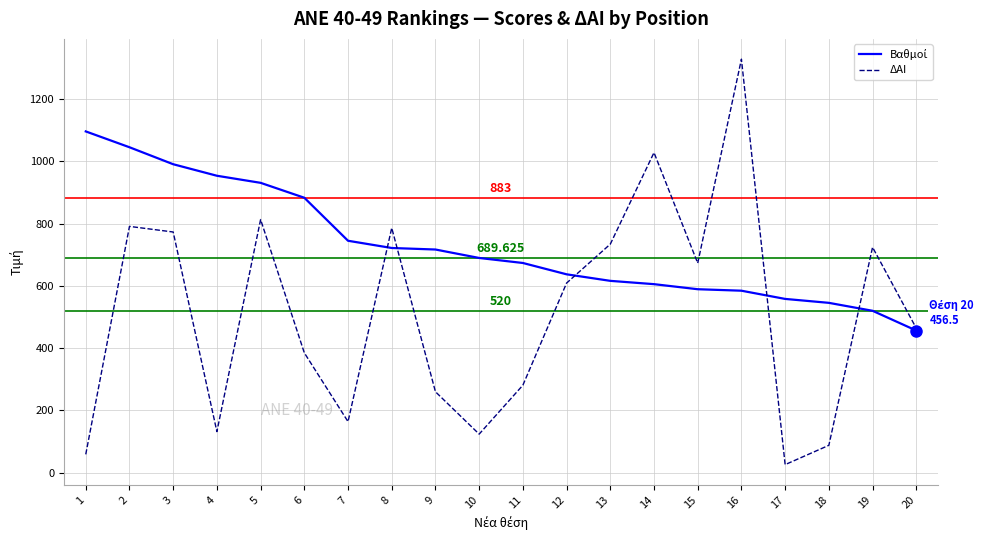

What is the maximum value for ΔΑΙ?

1328.0